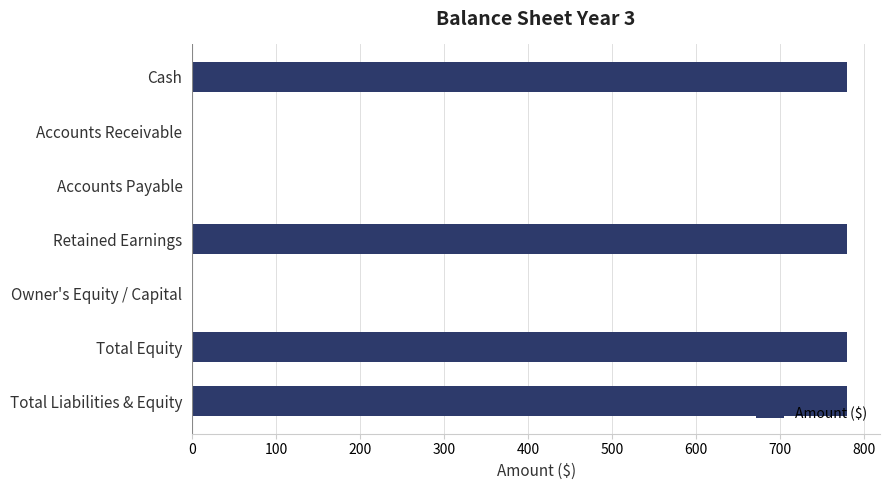

The chart shows a value of 780.3 at Total Liabilities & Equity. True or false?

True